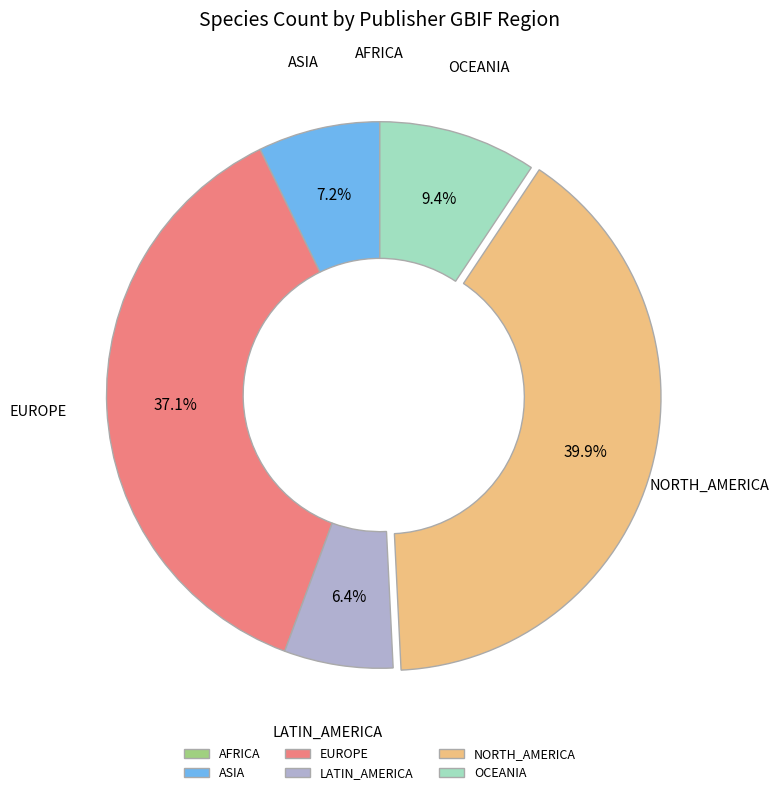

What is the total percentage of LATIN_AMERICA and OCEANIA?

15.8%